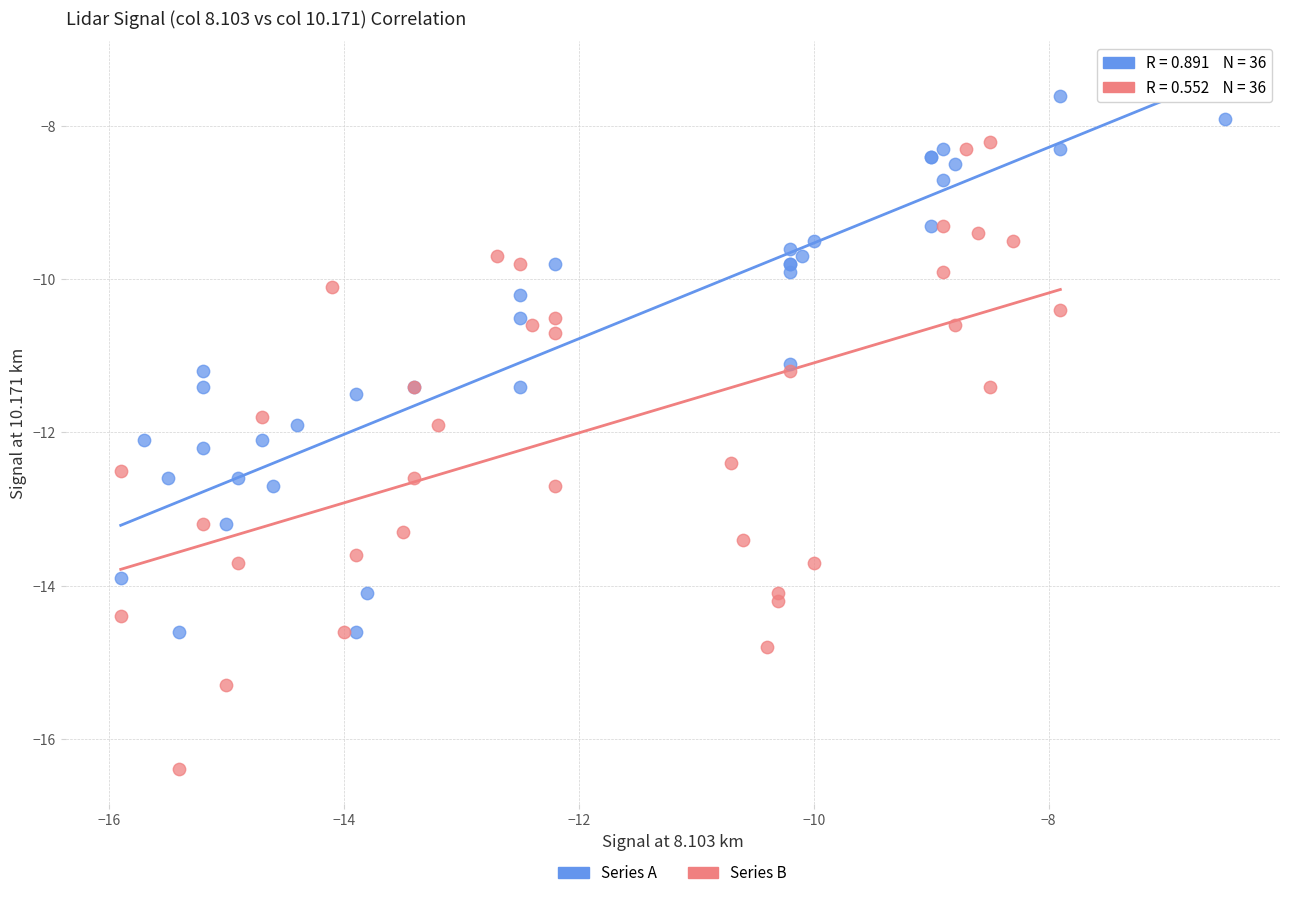

Which series reaches the maximum Y coordinate?

Series A